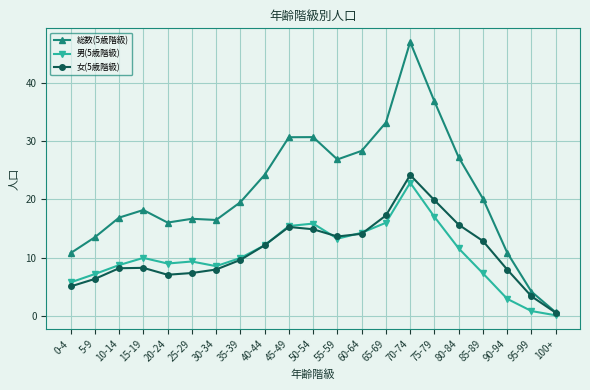

True or false: 男(5歳階級) has more than 1 interior local peaks.

True